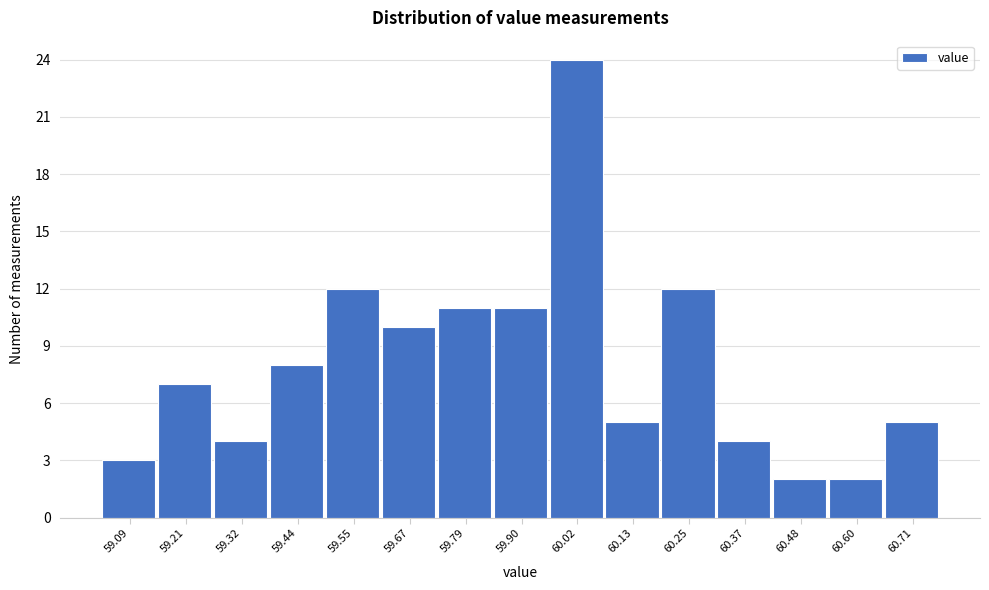

Reading left to right, extract all data points from this chart.

3	7	4	8	12	10	11	11	24	5	12	4	2	2	5